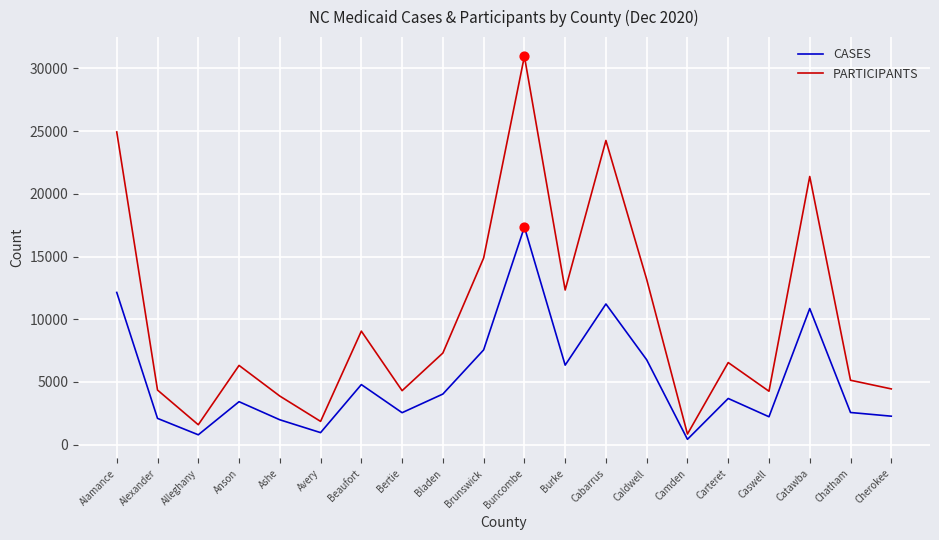

What is the difference between the highest and lowest values at Carteret?

2864